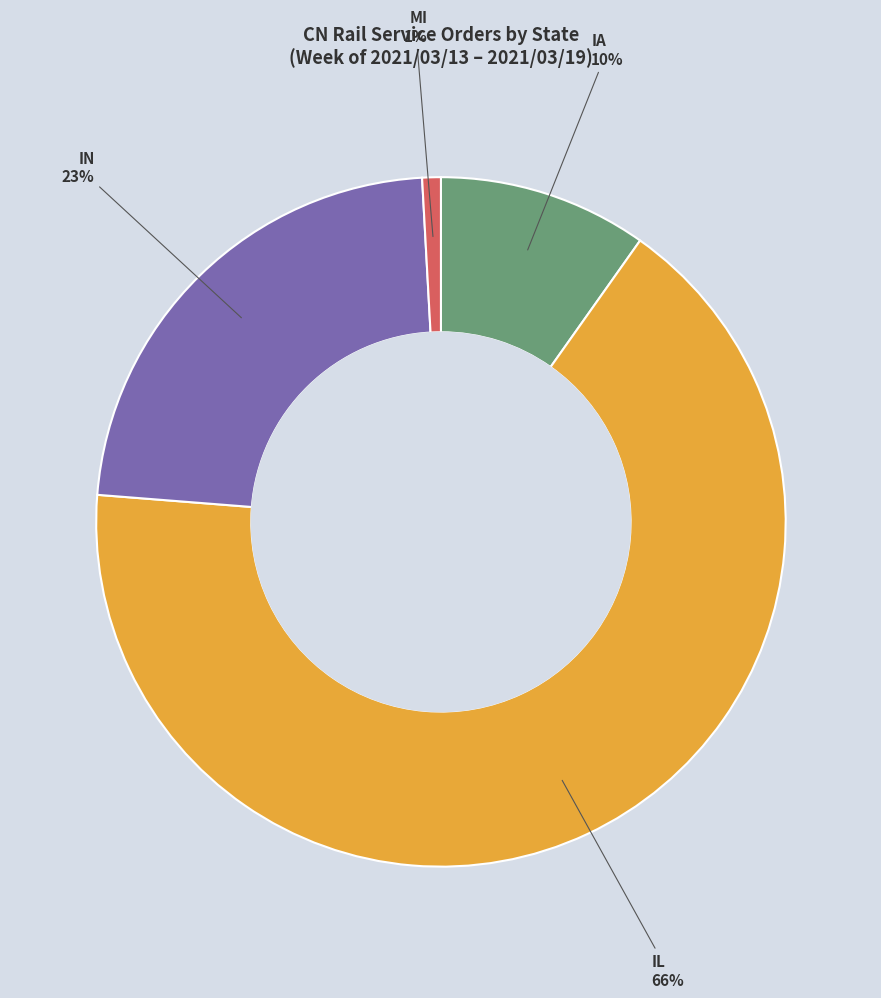

To the nearest percent, what is the difference between the IN and IA slice percentages?

13%